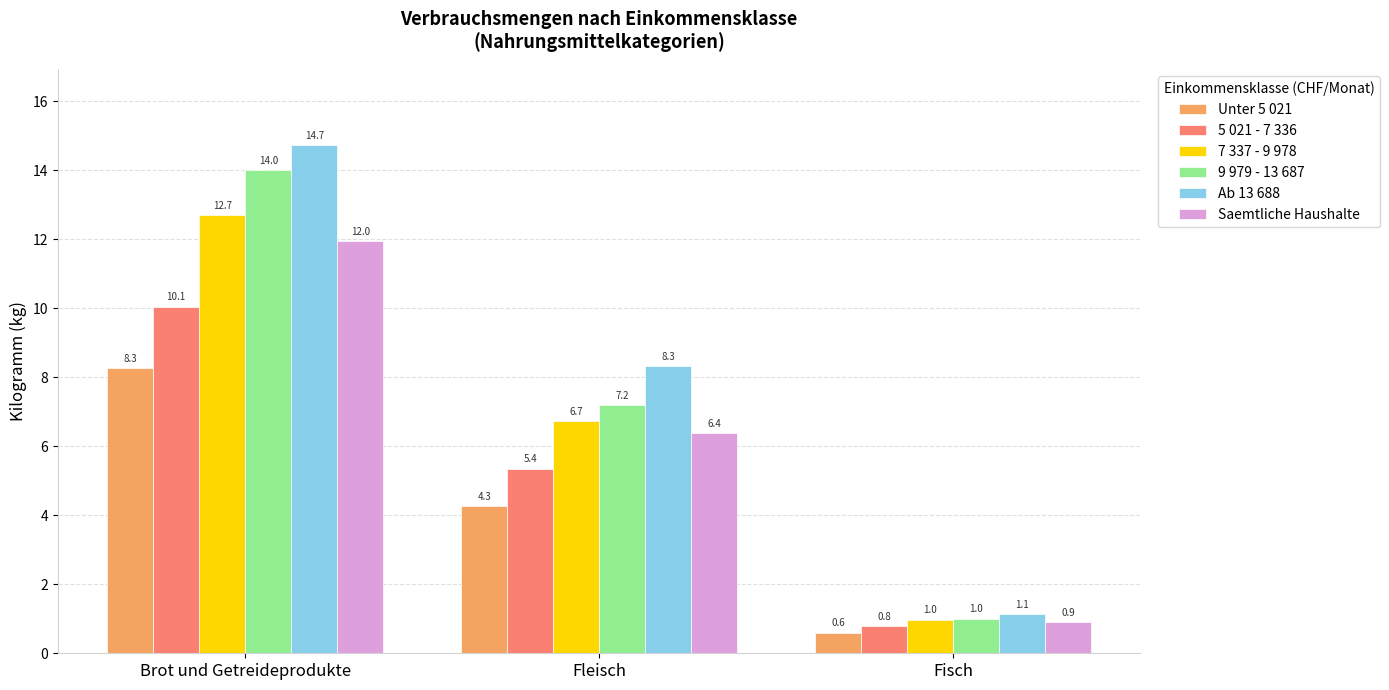

List the series in order of their peak value, highest first.

Ab 13 688, 9 979 - 13 687, 7 337 - 9 978, Saemtliche Haushalte, 5 021 - 7 336, Unter 5 021